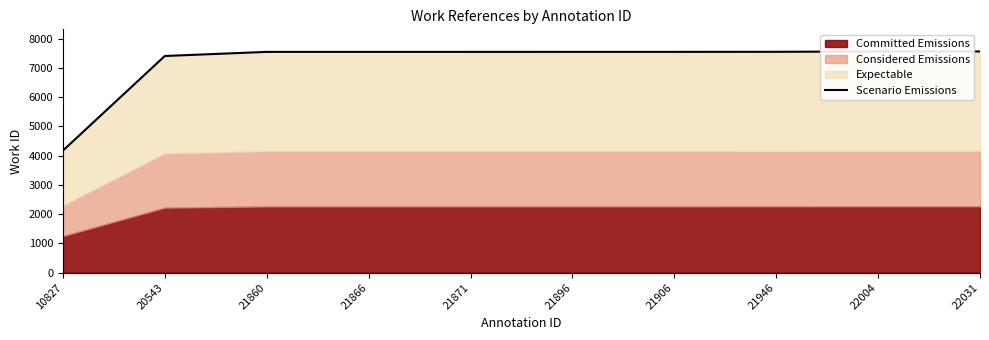

What is the average value?

7202